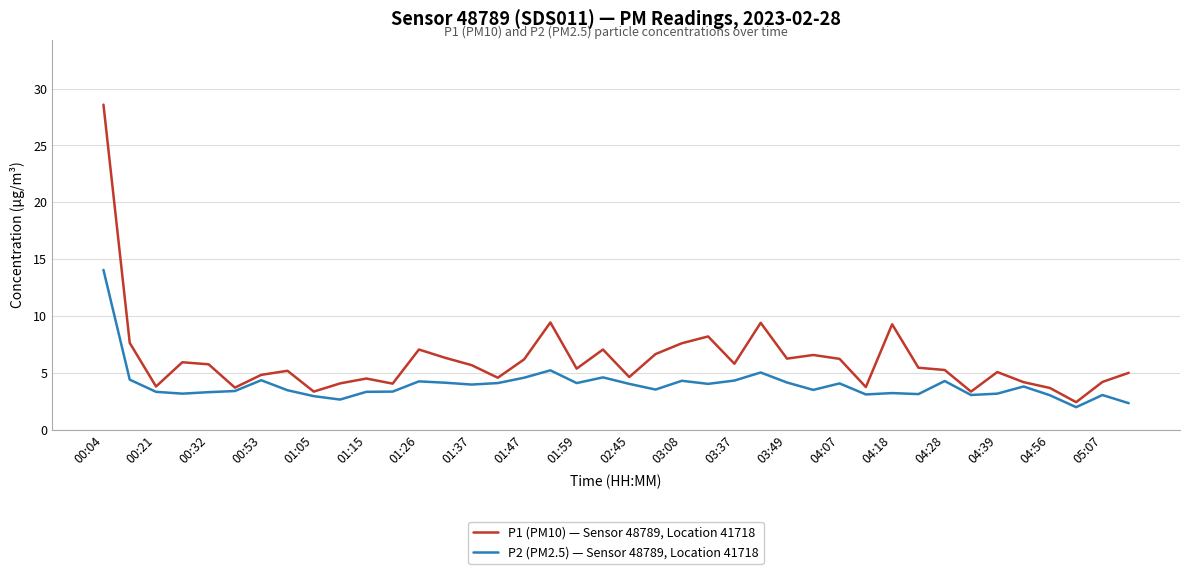

What are all the series names shown in the legend?

P1 (PM10) — Sensor 48789, Location 41718, P2 (PM2.5) — Sensor 48789, Location 41718